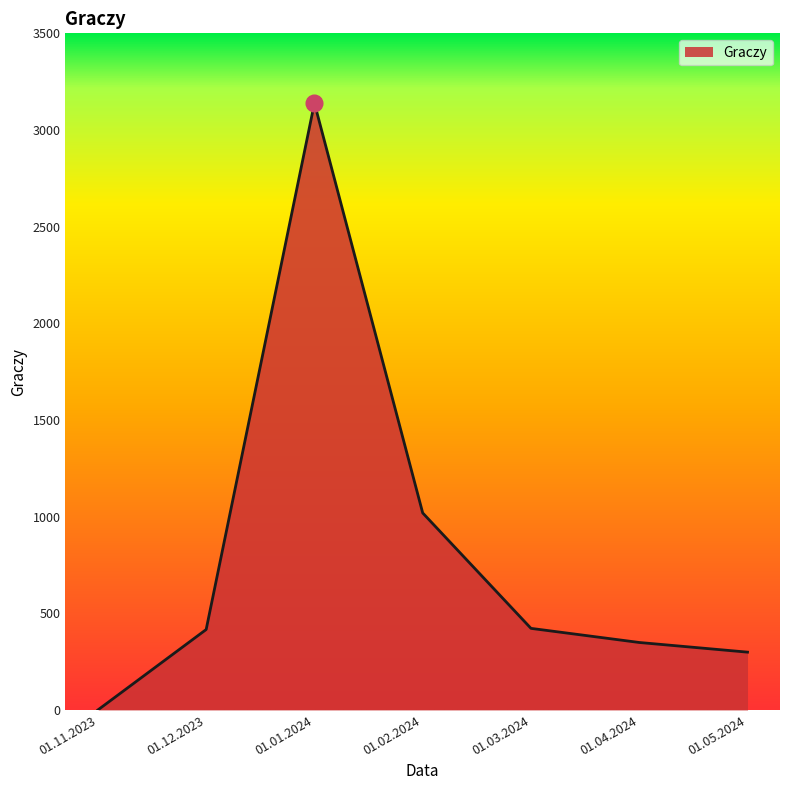

At which label is the value closest to 1569?

01.02.2024